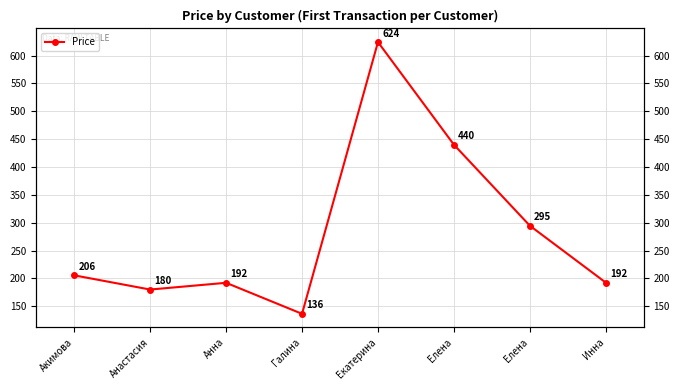

Between Елена and Екатерина, which is larger?

Екатерина